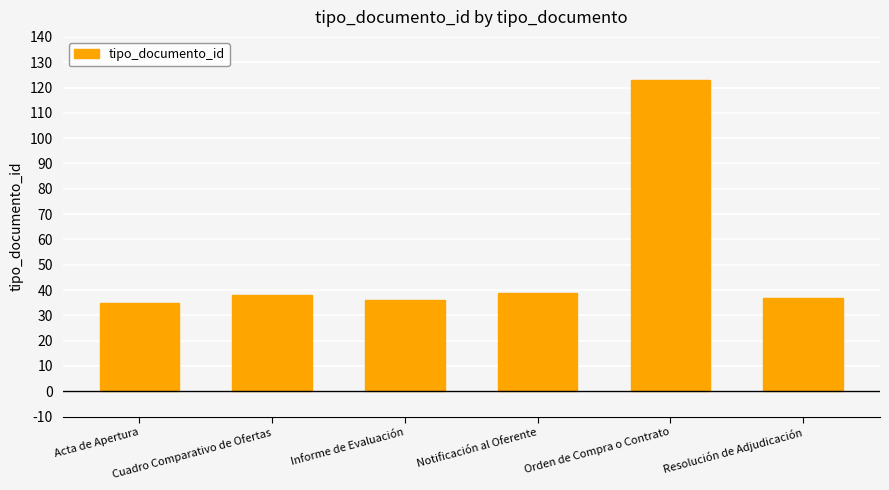

How many bars are there in total?

6